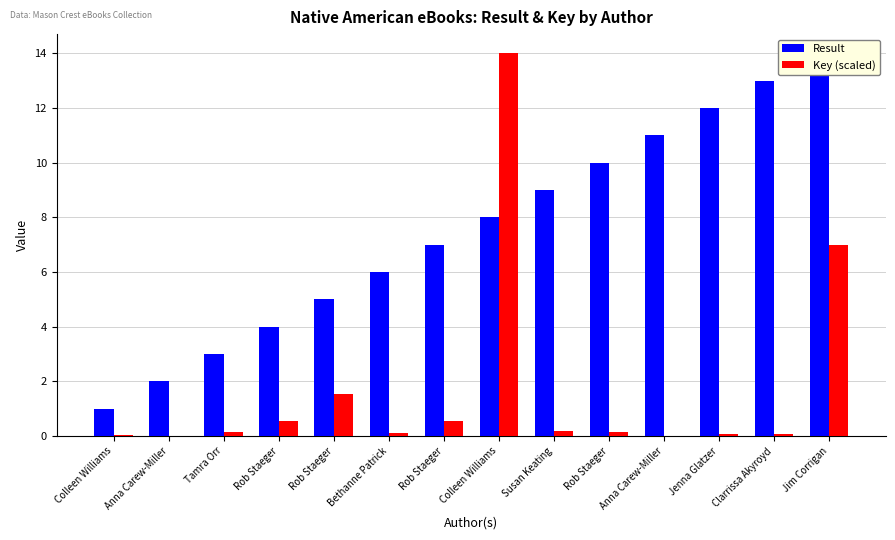

Are the bars grouped side by side (vs. stacked)?

Yes